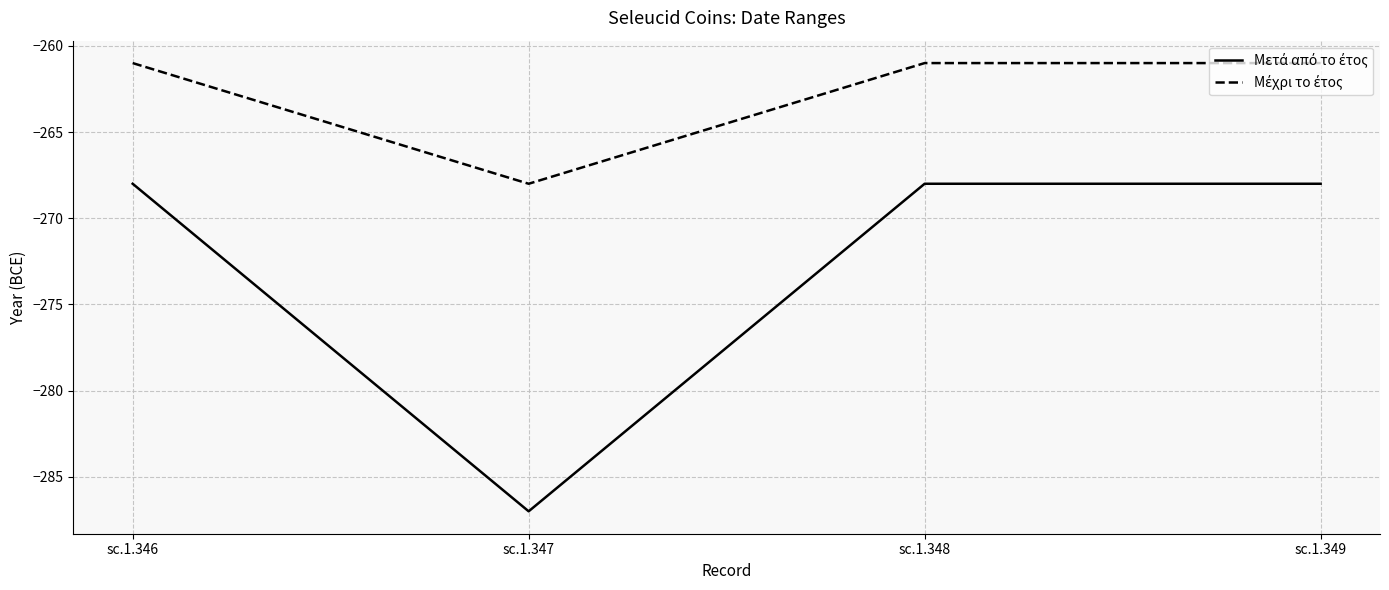

What is the total value across all series at sc.1.348?

-529